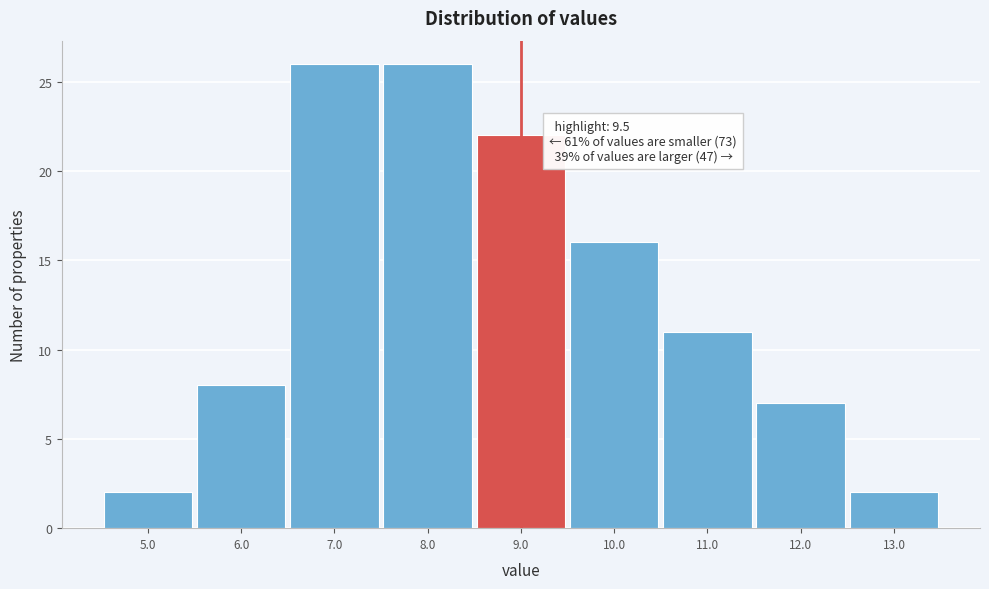

Reading left to right, list all the values displayed in this chart.

5.0=2	6.0=8	7.0=26	8.0=26	9.0=22	10.0=16	11.0=11	12.0=7	13.0=2